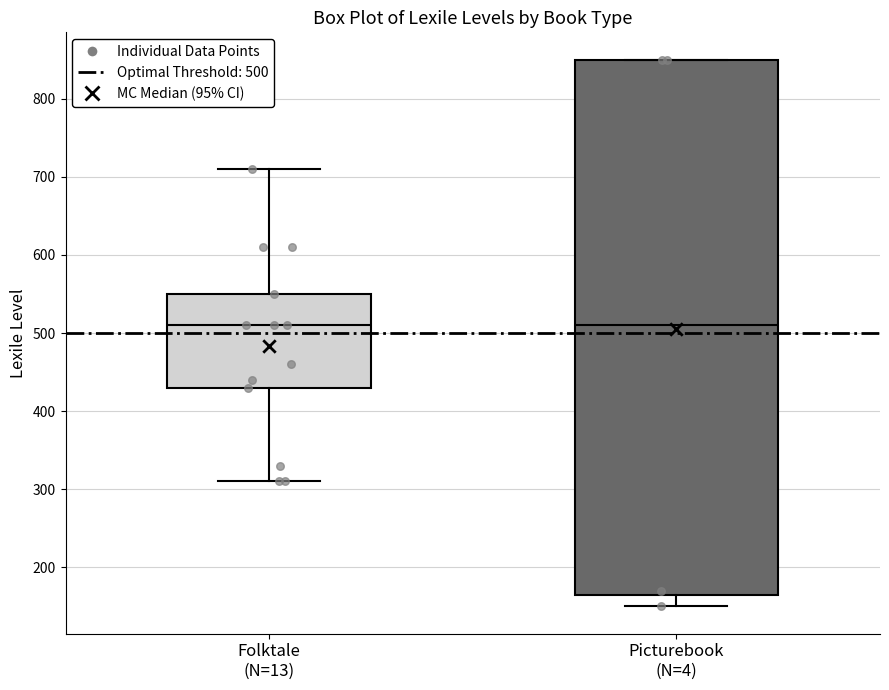

Reading left to right, transcribe this box plot: for each box, give where its median line is, the range the box spans, and where its two whiskers end, as read against the y-axis. The values are not printed on the chart, so give them approximately, as read against the axis.

Folktale (N=13): median 510, box 430 to 550, whiskers 310 to 710
Picturebook (N=4): median 510, box 170 to 850, whiskers 150 to 850